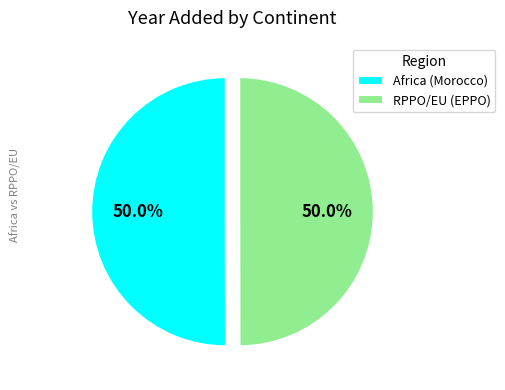

Count the number of slices in the pie.

2